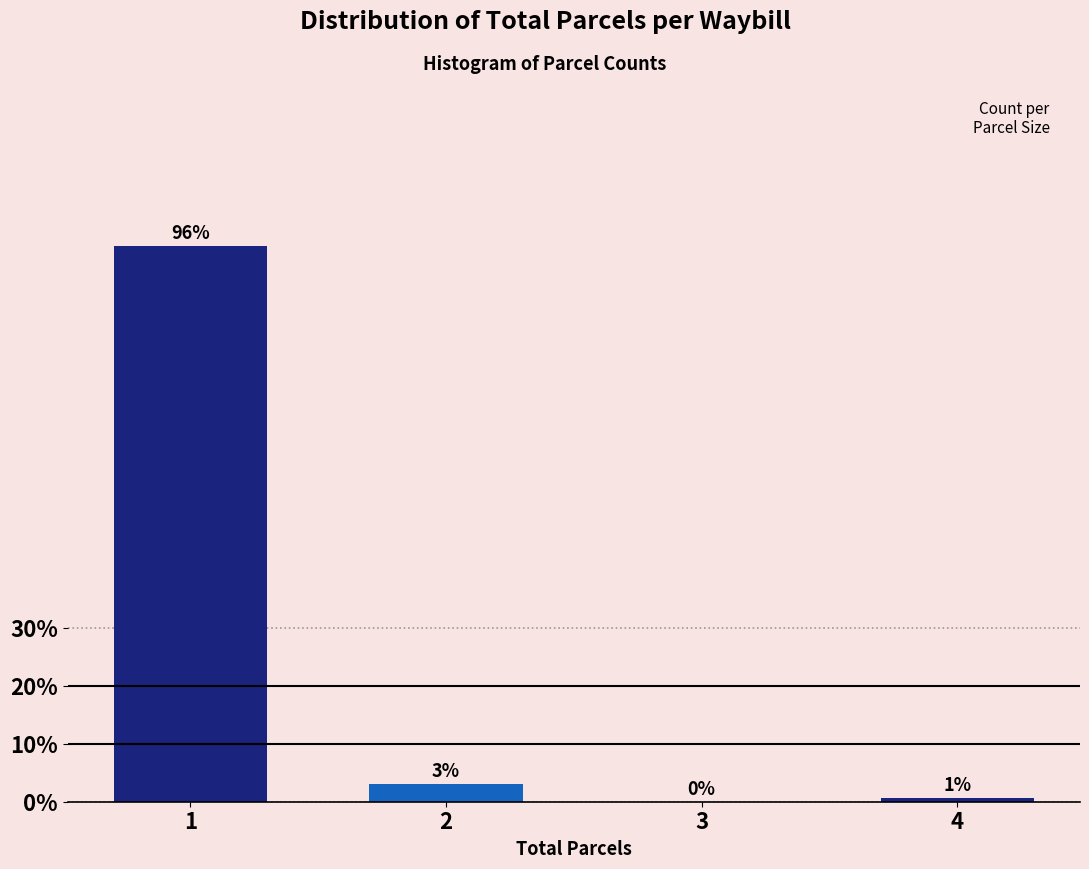

What is the sum of all values?

100.0